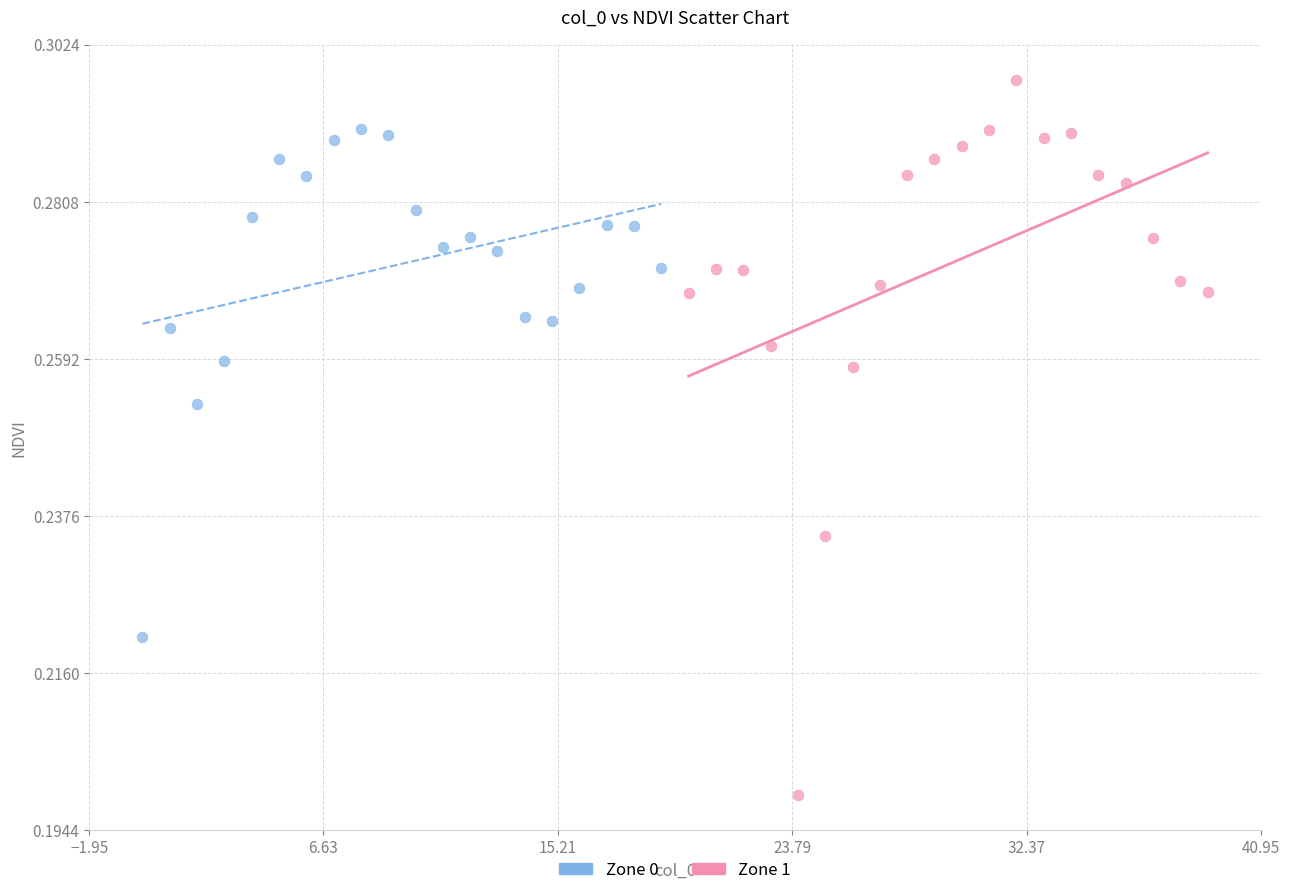

Which series has the largest Y range (max minus min)?

Zone 1